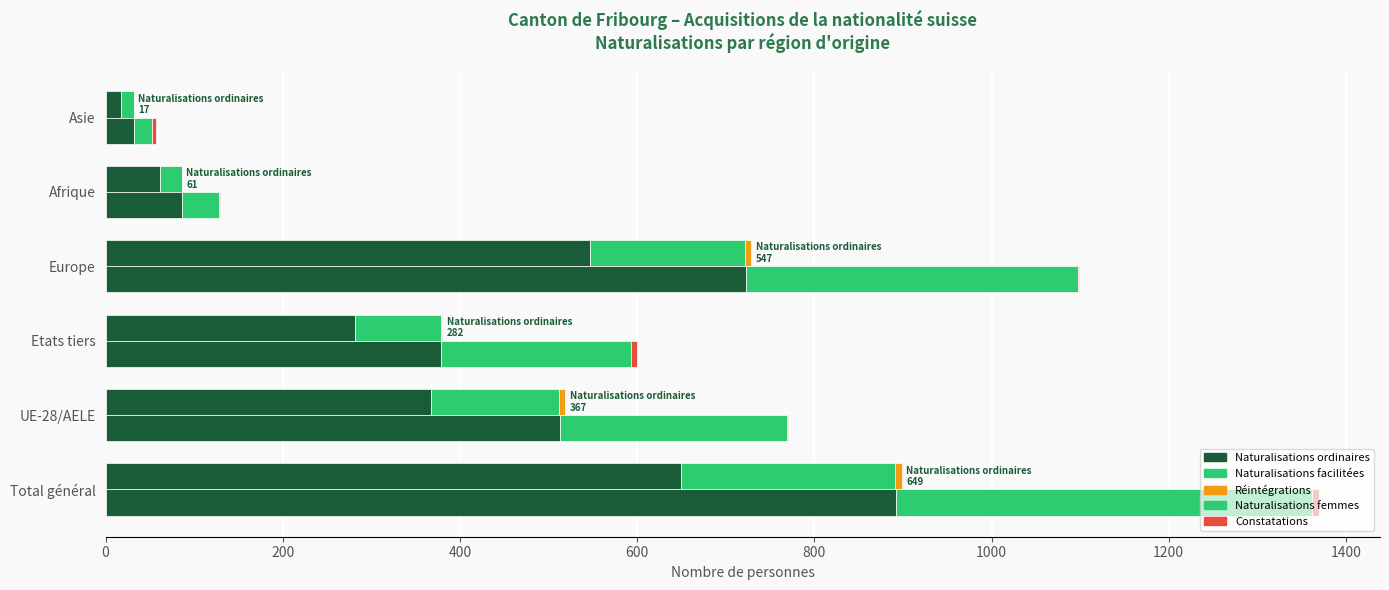

How many groups of bars are there?

6